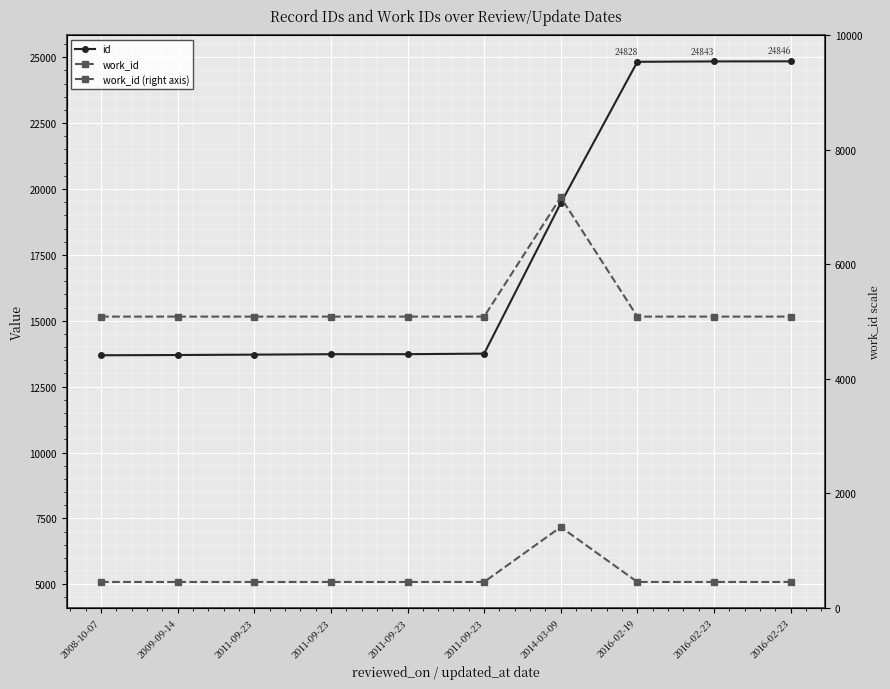

What value does the id series have at 2016-02-19, to the nearest 10?

24830